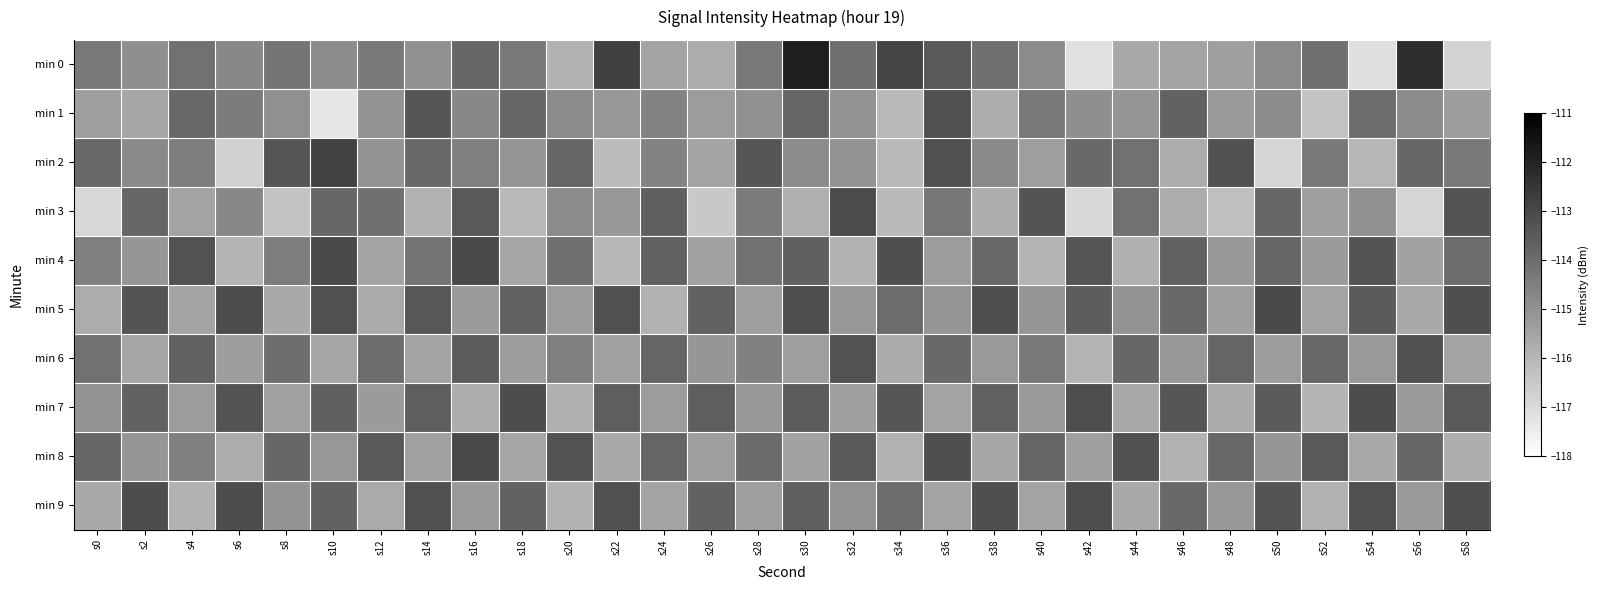

Reading left to right, extract all data points from this chart.

min 0: s0=-114.3	s2=-114.9	s4=-114.1	s6=-114.7	s8=-114.2	s10=-114.8	s12=-114.4	s14=-115.0	s16=-113.8	s18=-114.3	s20=-115.9	s22=-112.8	s24=-115.5	s26=-115.7	s28=-114.3	s30=-111.8	s32=-114.1	s34=-112.9	s36=-113.5	s38=-114.1	s40=-114.8	s42=-117.1	s44=-115.6	s46=-115.5	s48=-115.4	s50=-114.8	s52=-114.1	s54=-117.1	s56=-112.2	s58=-116.8
min 1: s0=-115.3	s2=-115.6	s4=-113.9	s6=-114.4	s8=-114.9	s10=-117.3	s12=-115.1	s14=-113.4	s16=-114.7	s18=-113.8	s20=-114.8	s22=-115.1	s24=-114.6	s26=-115.3	s28=-115.0	s30=-113.8	s32=-115.1	s34=-116.1	s36=-113.2	s38=-115.8	s40=-114.3	s42=-114.9	s44=-115.1	s46=-113.7	s48=-115.2	s50=-114.8	s52=-116.4	s54=-114.0	s56=-114.8	s58=-115.3
min 2: s0=-113.9	s2=-114.8	s4=-114.5	s6=-116.7	s8=-113.3	s10=-112.8	s12=-115.1	s14=-113.9	s16=-114.5	s18=-115.1	s20=-113.8	s22=-116.1	s24=-114.6	s26=-115.5	s28=-113.4	s30=-114.8	s32=-115.1	s34=-116.1	s36=-113.2	s38=-114.8	s40=-115.3	s42=-113.9	s44=-114.1	s46=-115.7	s48=-113.2	s50=-116.8	s52=-114.4	s54=-116.0	s56=-113.8	s58=-114.3
min 3: s0=-116.9	s2=-113.8	s4=-115.5	s6=-114.7	s8=-116.3	s10=-113.8	s12=-114.1	s14=-115.9	s16=-113.5	s18=-116.1	s20=-114.8	s22=-115.1	s24=-113.6	s26=-116.5	s28=-114.4	s30=-115.8	s32=-113.1	s34=-116.1	s36=-114.2	s38=-115.8	s40=-113.3	s42=-116.9	s44=-114.1	s46=-115.7	s48=-116.2	s50=-113.8	s52=-115.4	s54=-115.0	s56=-116.8	s58=-113.3
min 4: s0=-114.5	s2=-115.1	s4=-113.3	s6=-115.9	s8=-114.4	s10=-113.0	s12=-115.5	s14=-114.2	s16=-113.0	s18=-115.5	s20=-114.1	s22=-116.0	s24=-113.7	s26=-115.4	s28=-114.1	s30=-113.6	s32=-115.9	s34=-113.2	s36=-115.3	s38=-113.9	s40=-115.9	s42=-113.3	s44=-115.8	s46=-113.7	s48=-115.2	s50=-113.8	s52=-115.3	s54=-113.3	s56=-115.4	s58=-114.0
min 5: s0=-115.7	s2=-113.3	s4=-115.5	s6=-113.1	s8=-115.6	s10=-113.2	s12=-115.7	s14=-113.4	s16=-115.2	s18=-113.7	s20=-115.3	s22=-113.2	s24=-115.9	s26=-113.7	s28=-115.3	s30=-113.1	s32=-115.2	s34=-114.0	s36=-115.1	s38=-113.2	s40=-115.1	s42=-113.5	s44=-115.0	s46=-113.9	s48=-115.4	s50=-113.0	s52=-115.5	s54=-113.5	s56=-115.6	s58=-113.2
min 6: s0=-114.1	s2=-115.5	s4=-113.7	s6=-115.3	s8=-114.0	s10=-115.5	s12=-114.0	s14=-115.5	s16=-113.5	s18=-115.3	s20=-114.5	s22=-115.4	s24=-113.8	s26=-115.1	s28=-114.5	s30=-115.3	s32=-113.3	s34=-115.7	s36=-113.9	s38=-115.2	s40=-114.3	s42=-115.9	s44=-113.8	s46=-115.2	s48=-113.8	s50=-115.3	s52=-113.9	s54=-115.2	s56=-113.2	s58=-115.5
min 7: s0=-115.0	s2=-113.7	s4=-115.3	s6=-113.3	s8=-115.4	s10=-113.6	s12=-115.3	s14=-113.6	s16=-115.7	s18=-113.1	s20=-115.8	s22=-113.6	s24=-115.3	s26=-113.6	s28=-115.1	s30=-113.5	s32=-115.4	s34=-113.4	s36=-115.5	s38=-113.7	s40=-115.2	s42=-113.1	s44=-115.6	s46=-113.4	s48=-115.7	s50=-113.5	s52=-116.0	s54=-113.1	s56=-115.2	s58=-113.5
min 8: s0=-113.8	s2=-115.1	s4=-114.5	s6=-115.7	s8=-113.8	s10=-115.1	s12=-113.5	s14=-115.4	s16=-113.0	s18=-115.5	s20=-113.3	s22=-115.6	s24=-113.8	s26=-115.3	s28=-113.9	s30=-115.4	s32=-113.5	s34=-115.9	s36=-113.2	s38=-115.6	s40=-113.8	s42=-115.3	s44=-113.2	s46=-115.9	s48=-113.9	s50=-115.1	s52=-113.5	s54=-115.6	s56=-113.8	s58=-115.8
min 9: s0=-115.6	s2=-113.1	s4=-115.9	s6=-113.1	s8=-115.0	s10=-113.7	s12=-115.7	s14=-113.2	s16=-115.2	s18=-113.7	s20=-115.9	s22=-113.2	s24=-115.5	s26=-113.7	s28=-115.3	s30=-113.6	s32=-115.1	s34=-114.0	s36=-115.5	s38=-113.2	s40=-115.5	s42=-113.1	s44=-115.6	s46=-113.9	s48=-115.2	s50=-113.3	s52=-115.9	s54=-113.2	s56=-115.2	s58=-113.2